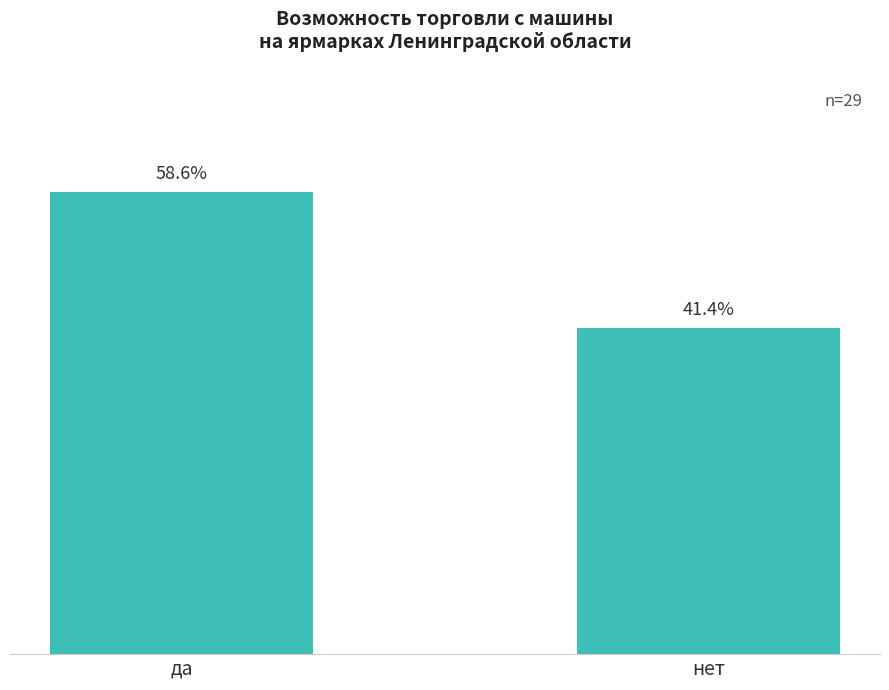

Are the bars horizontal?

No